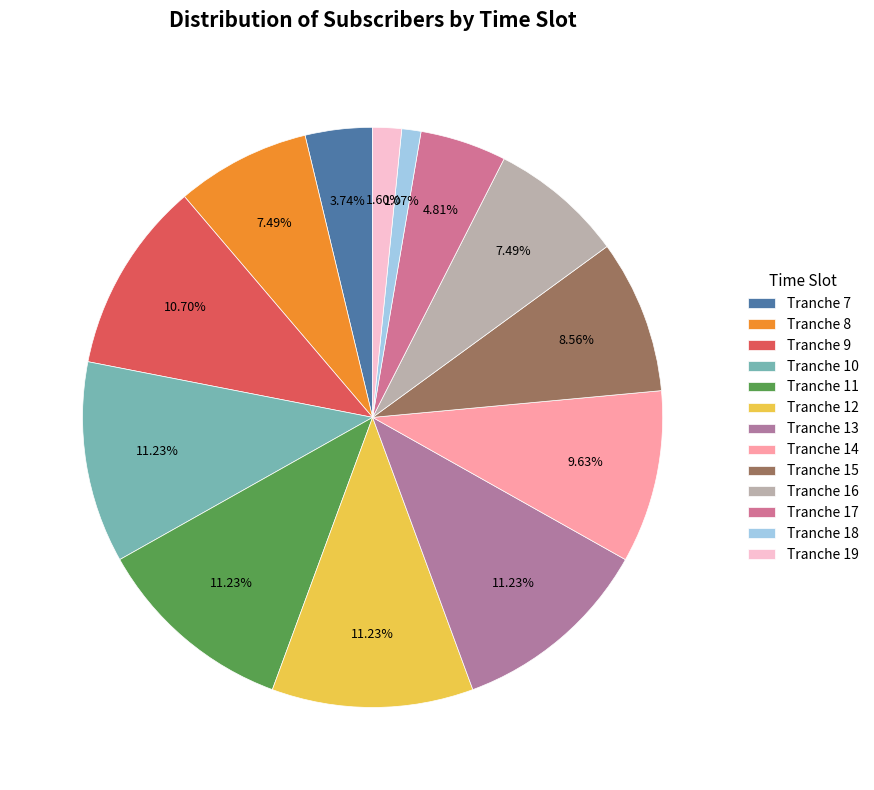

Rank the categories by value from lowest to highest.

Tranche 18, Tranche 19, Tranche 7, Tranche 17, Tranche 8, Tranche 16, Tranche 15, Tranche 14, Tranche 9, Tranche 10, Tranche 11, Tranche 12, Tranche 13